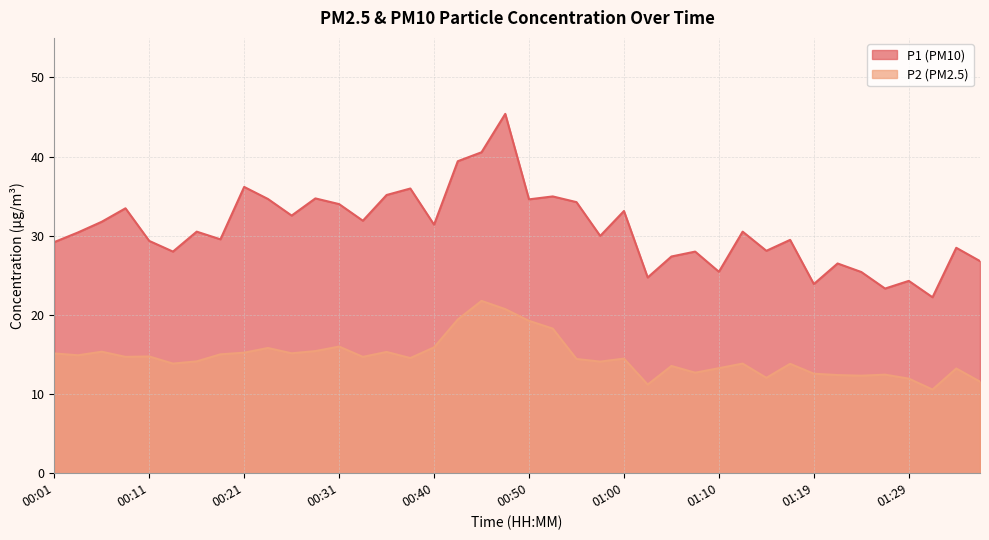

At which label is P2 closest to 16?

00:31